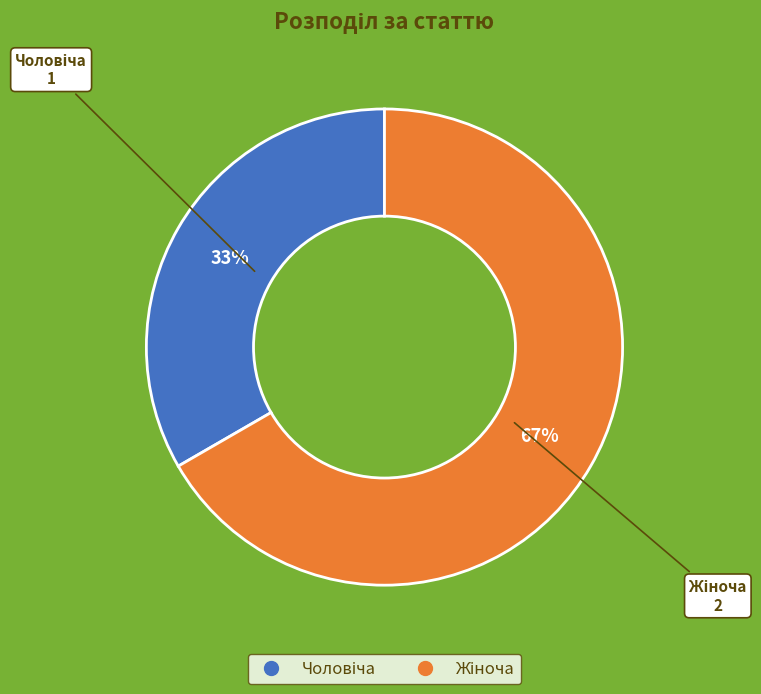

To the nearest percent, what is the average slice percentage?

50%